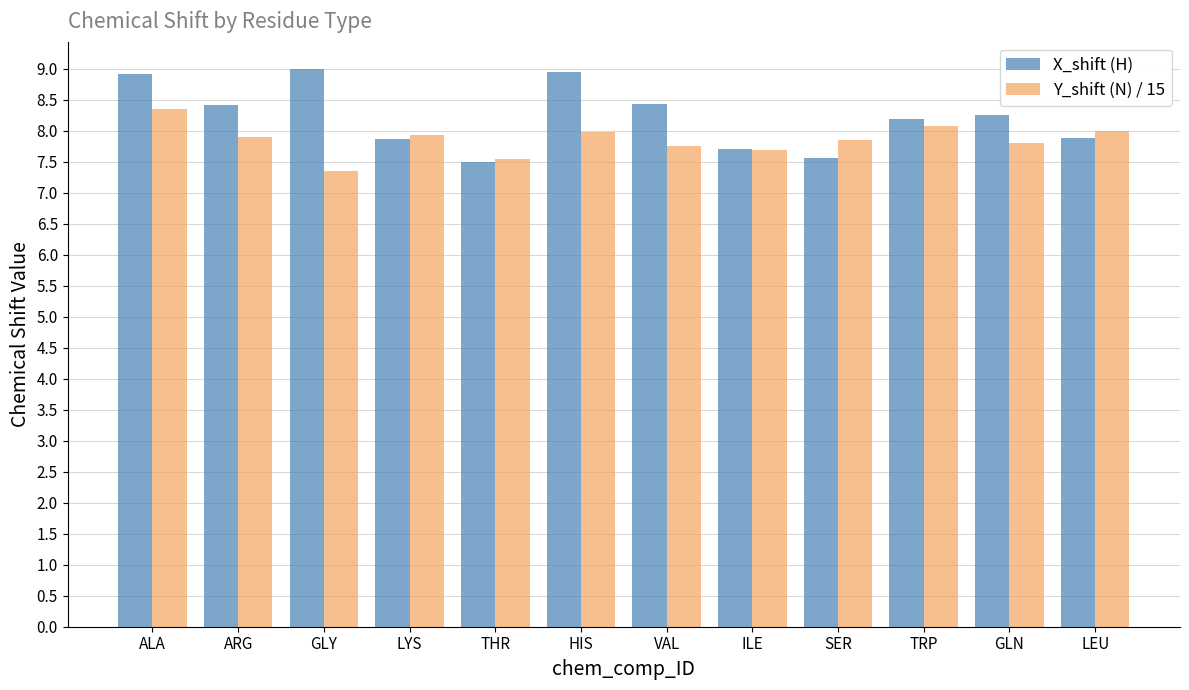

Which series has the largest total across all categories?

X_shift (H)